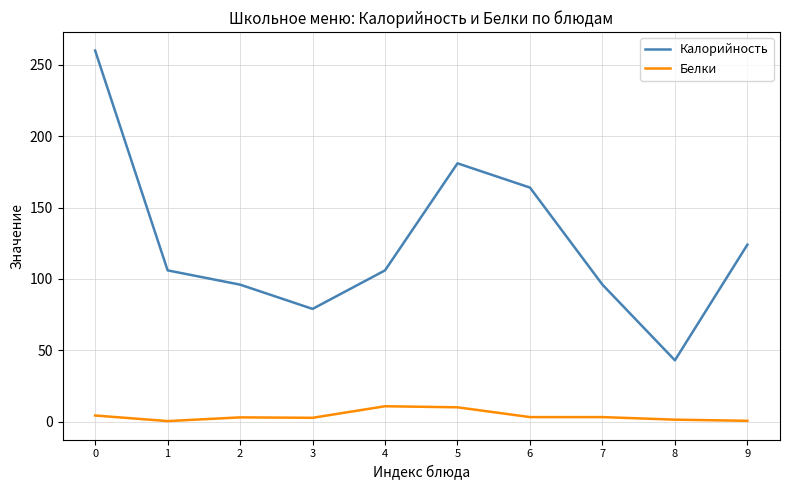

What is the sum of all Белки values?

39.7